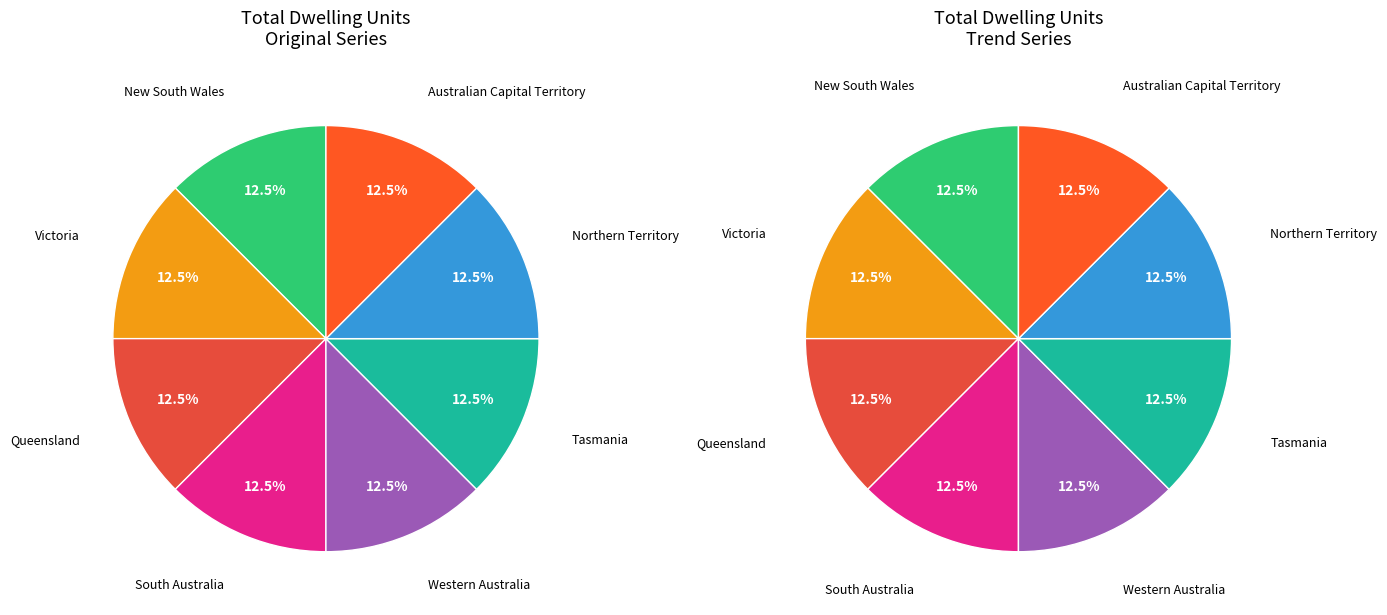

How much of the chart is everything except Western Australia?

87.5%